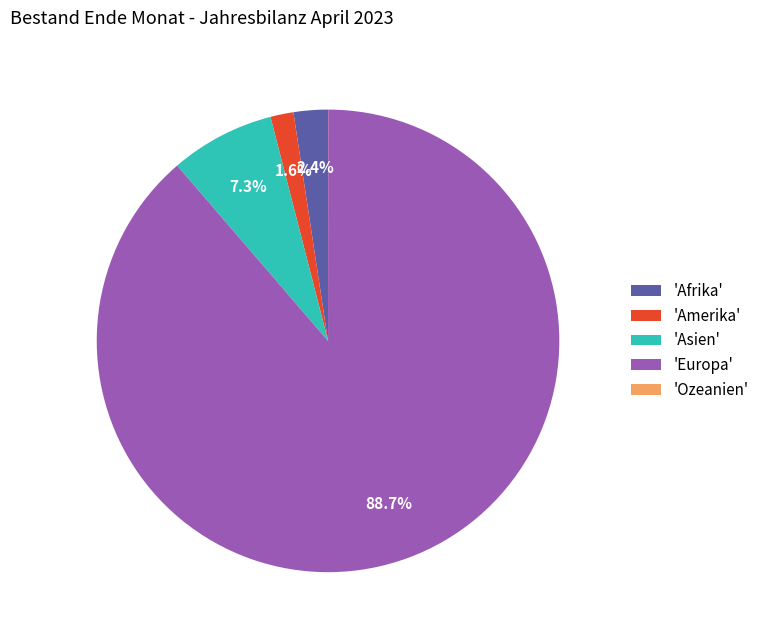

What is the largest slice in the pie chart?

'Europa'